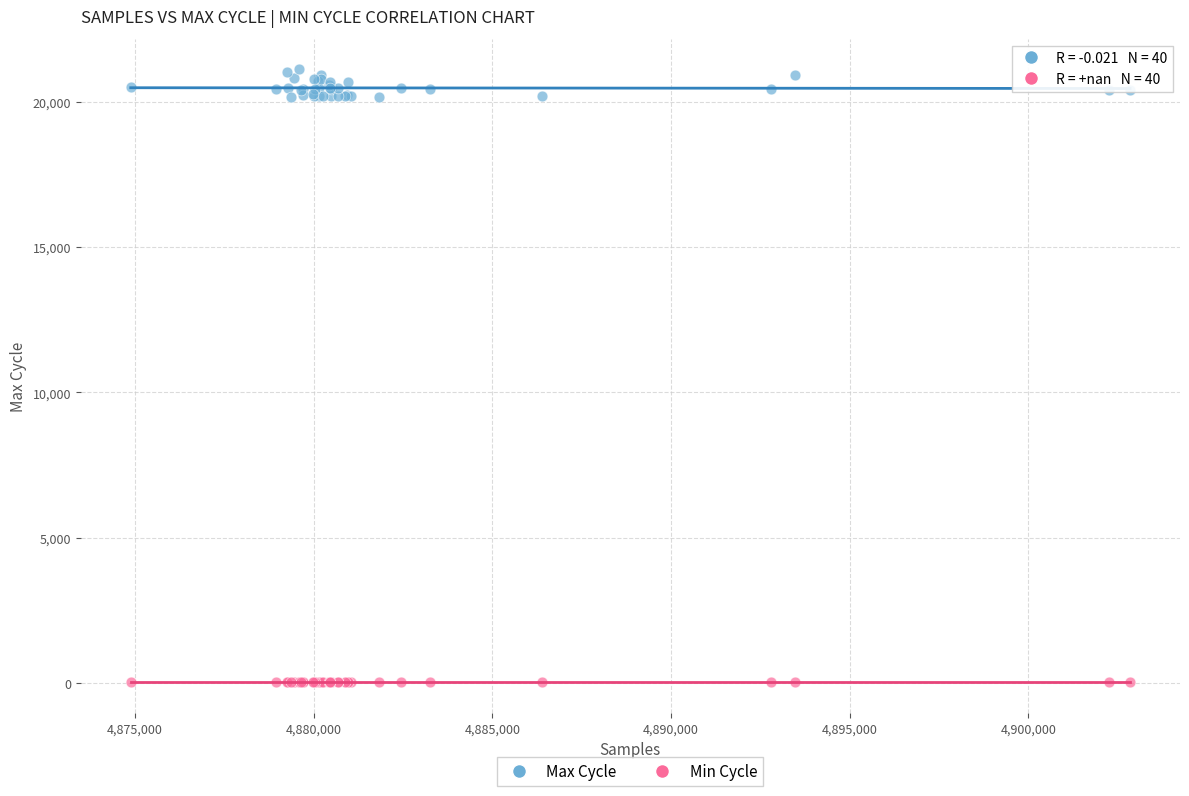

Which series reaches the maximum Y coordinate?

Max Cycle